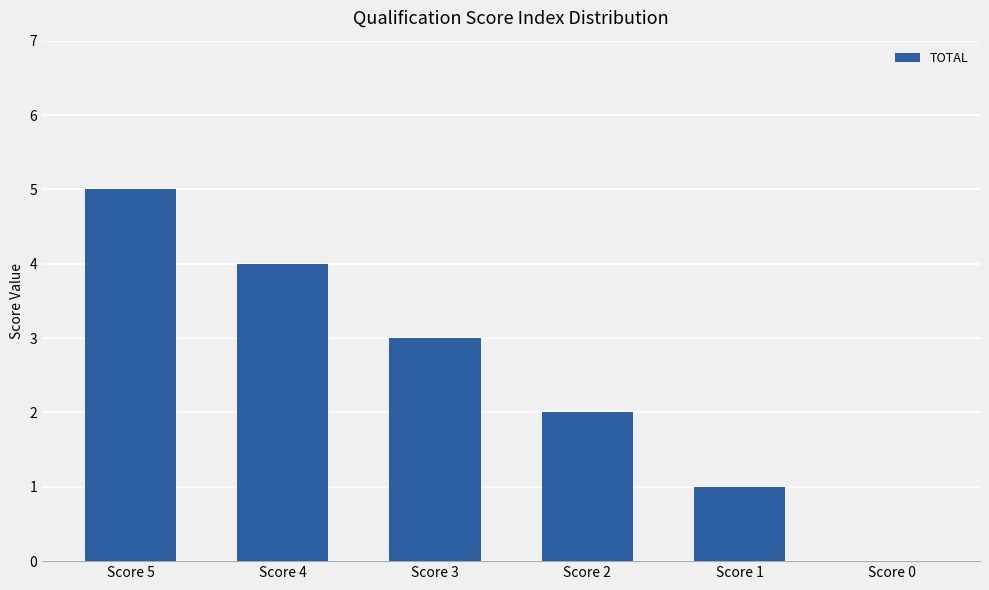

At which label is the value closest to 2?

Score 2